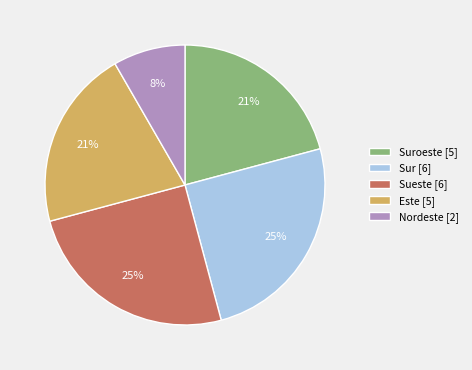

To the nearest percent, what is the average slice percentage?

20%